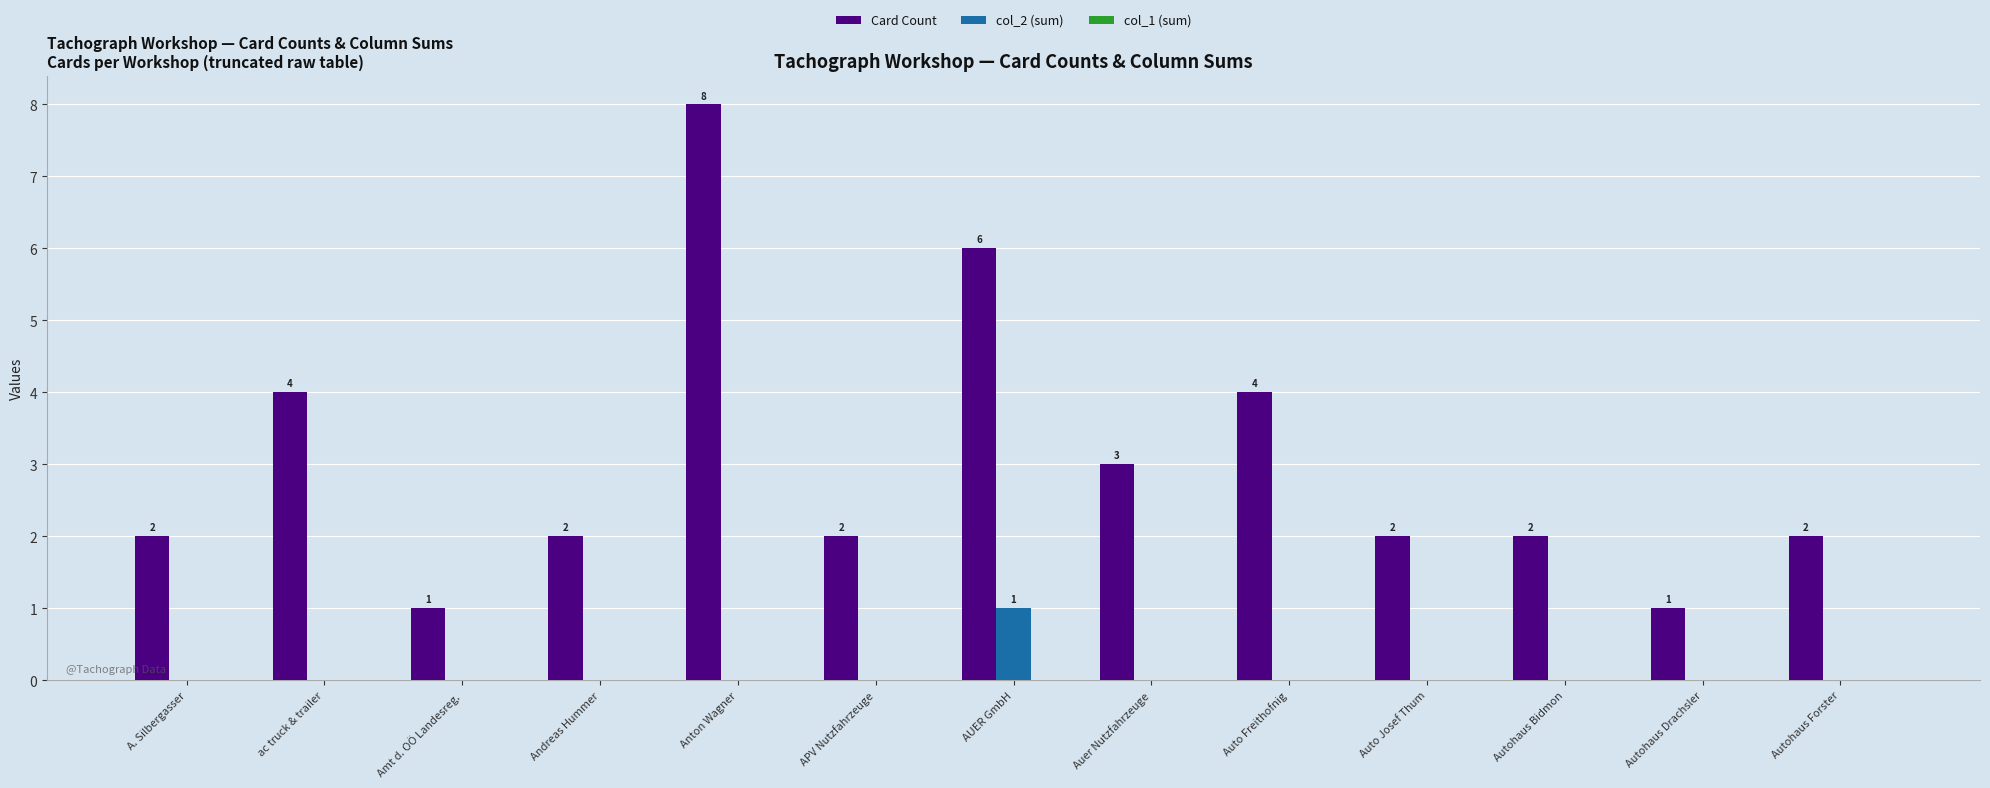

Which series changed the most between Amt d. OÖ Landesreg. and Anton Wagner?

Card Count